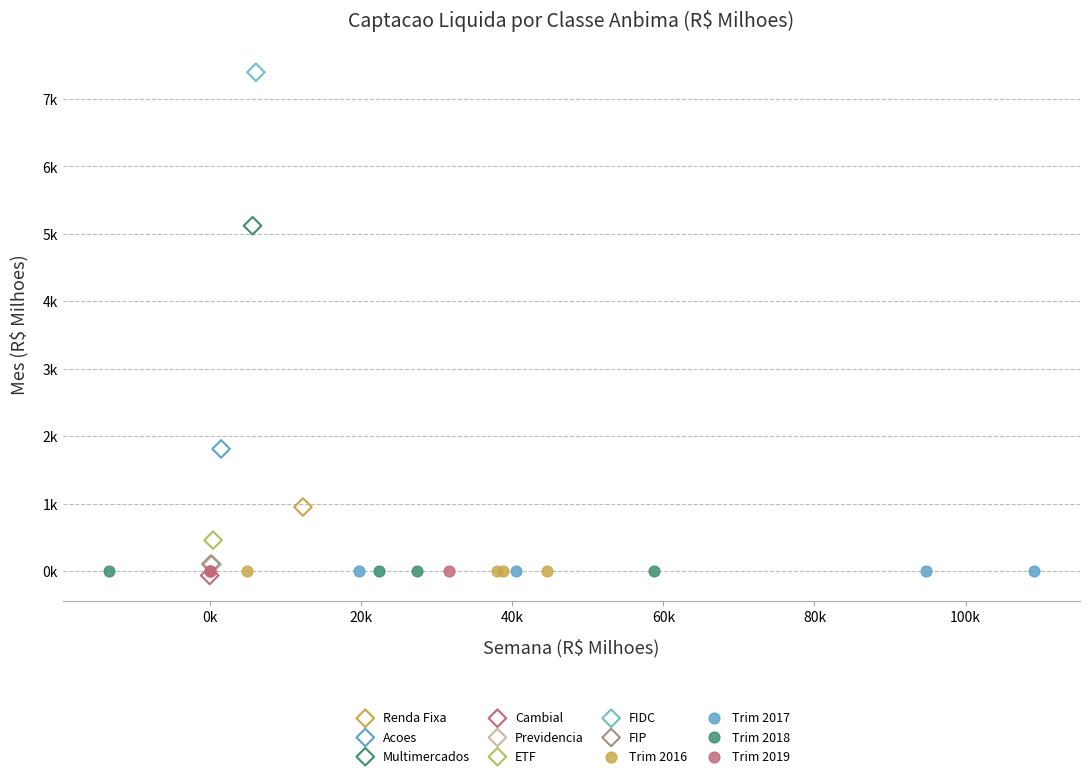

What are all the series names shown in the legend?

Renda Fixa, Acoes, Multimercados, Cambial, Previdencia, ETF, FIDC, FIP, Trim 2016, Trim 2017, Trim 2018, Trim 2019